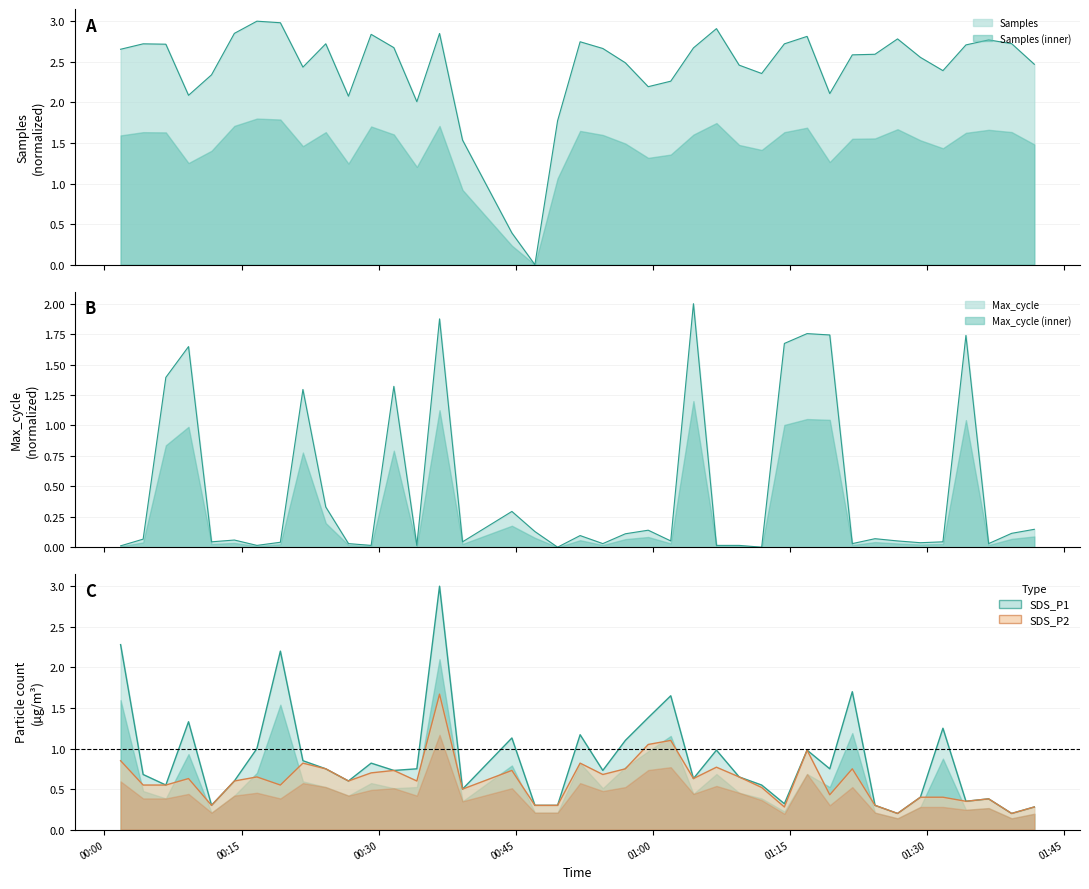

Is it true that SDS_P2 equals 1.3 at 2022/11/25 00:57:00?

False